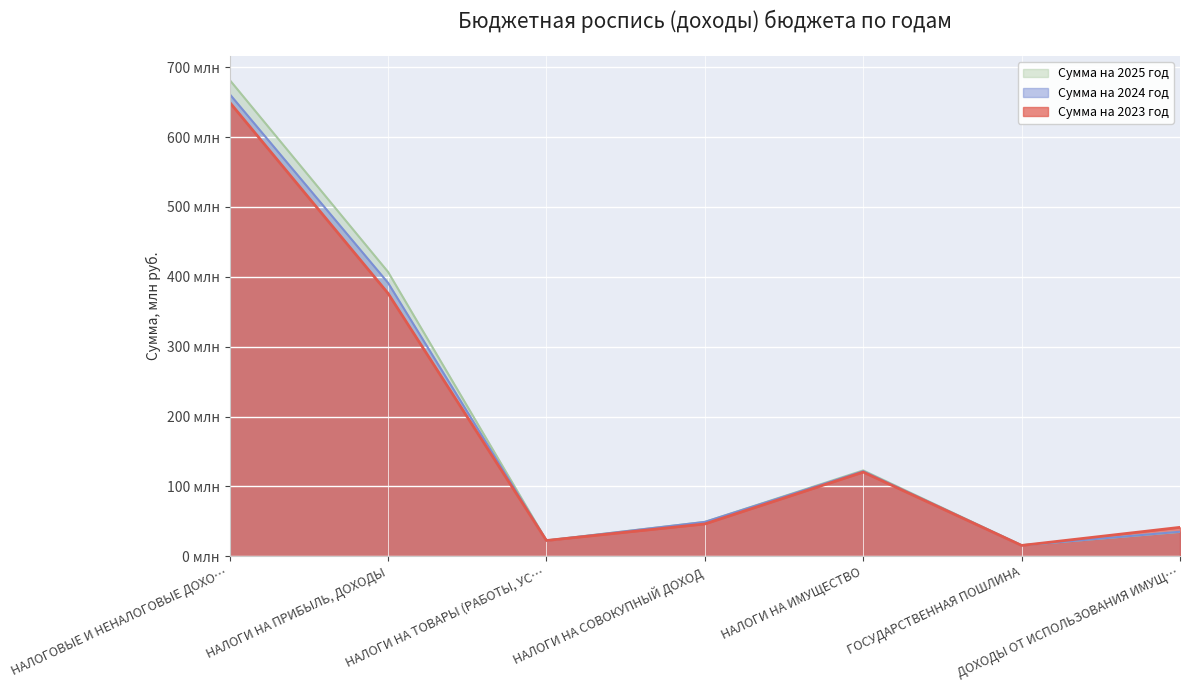

Where is the first local maximum for Сумма на 2024 год?

НАЛОГИ НА ИМУЩЕСТВО